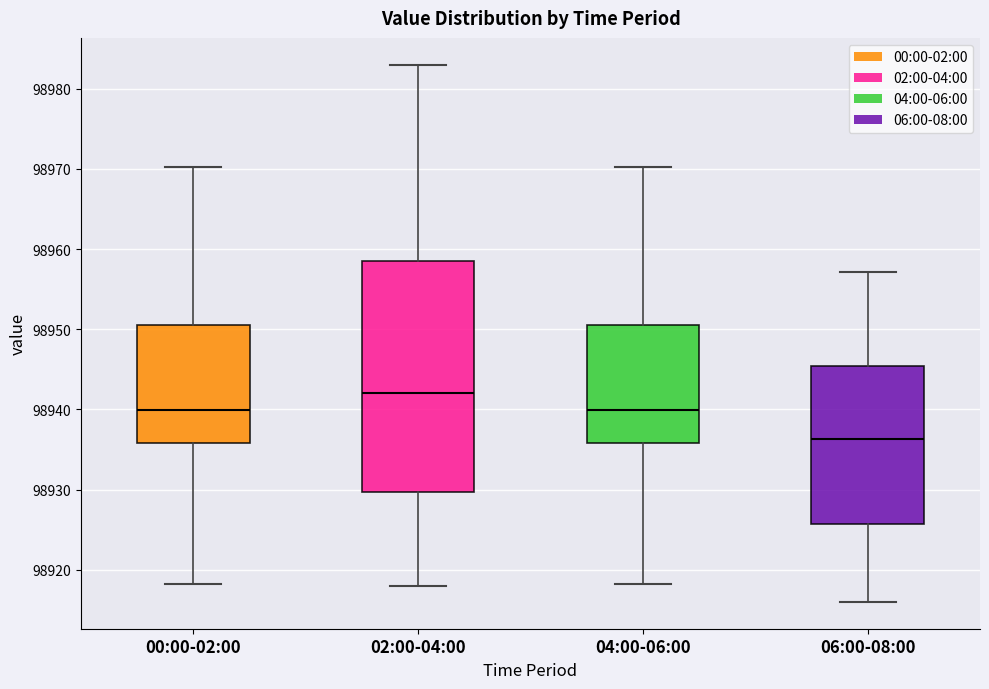

Which box's median line is the highest?

02:00-04:00